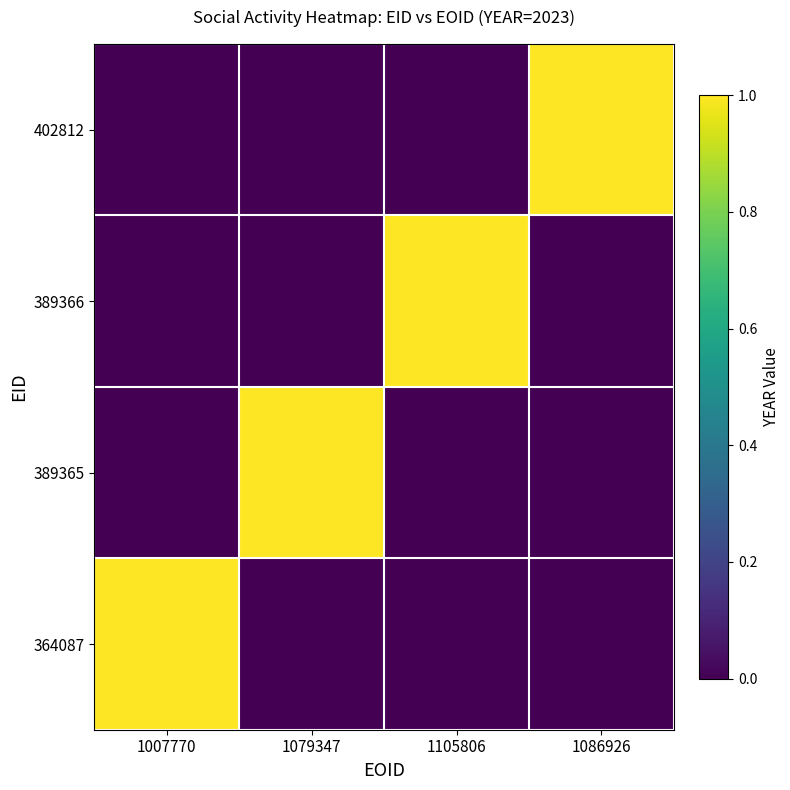

Rank the series by their maximum value, from highest to lowest.

364087, 389365, 389366, 402812